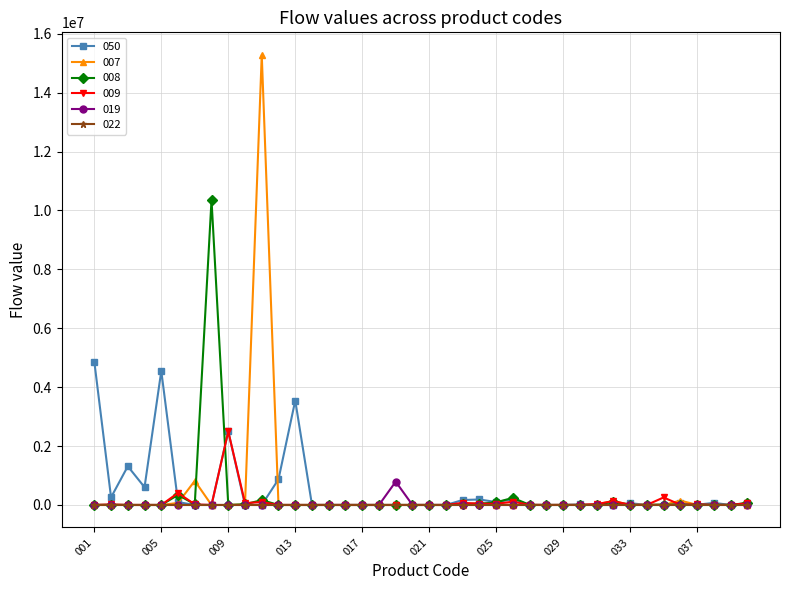

List the series in order of their peak value, lowest first.

022, 019, 009, 050, 008, 007